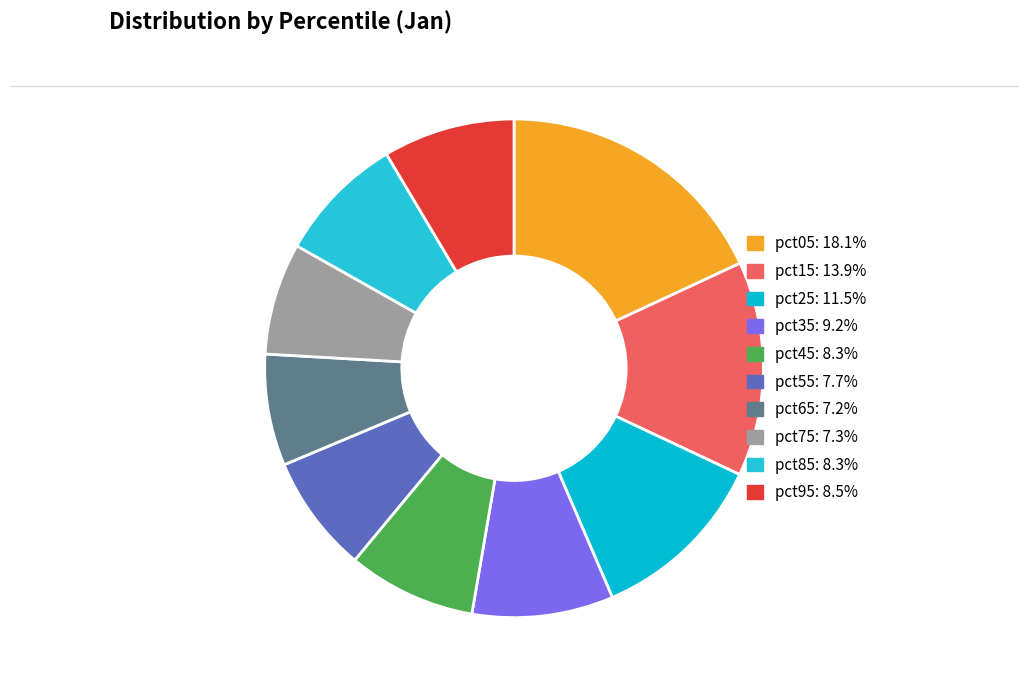

True or false: pct25 accounts for 12% of the total.

True